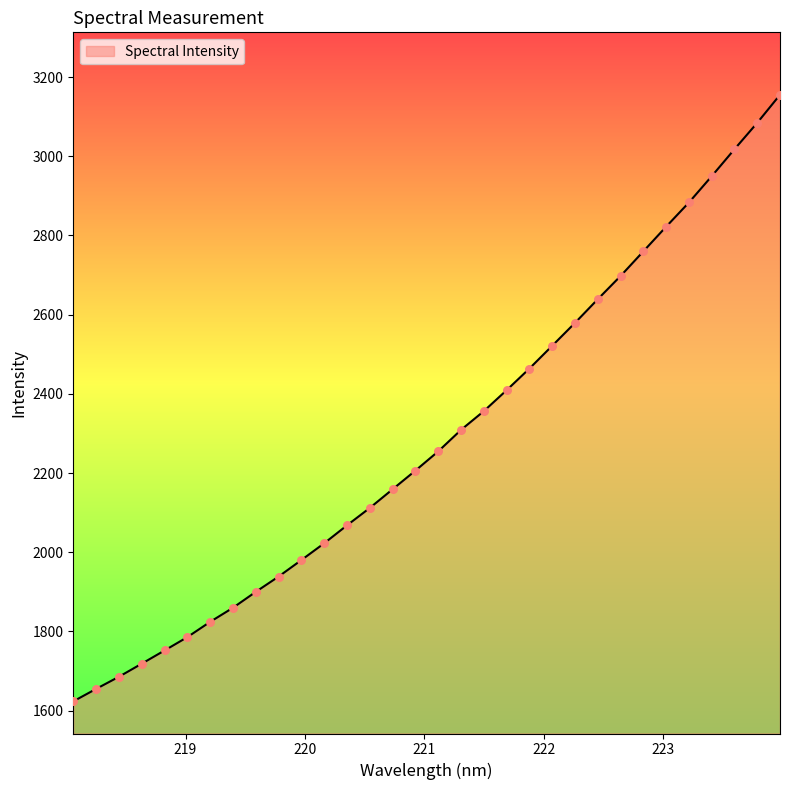

What is the difference between the maximum and minimum values?

1531.8